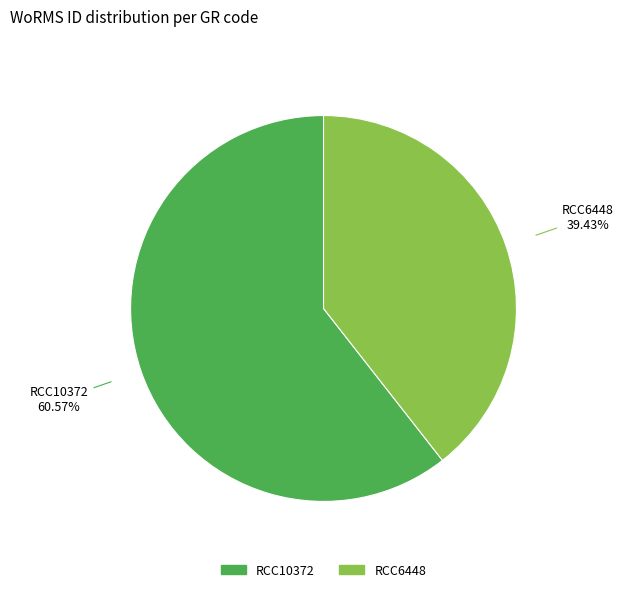

Combined, do RCC10372 and RCC6448 account for over 50%?

Yes